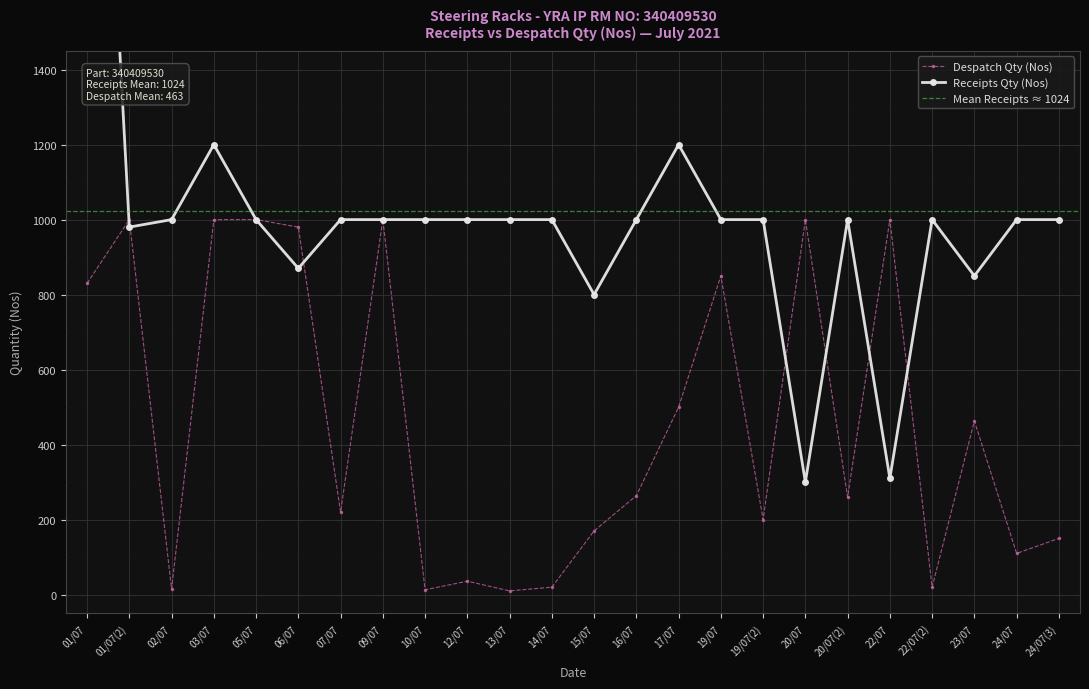

How many lines are shown in the chart?

2